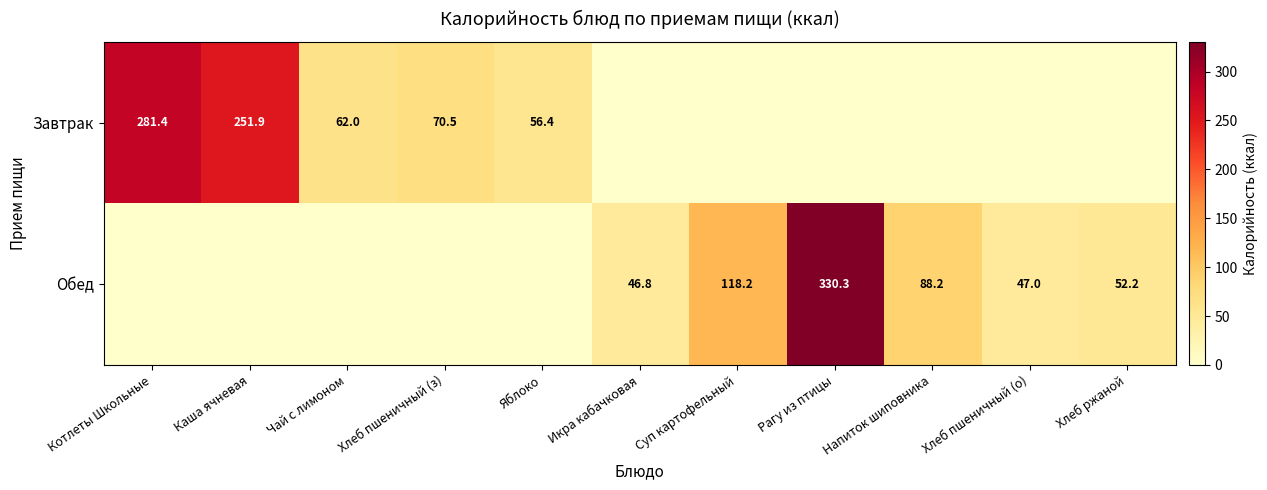

True or false: Завтрак has a value of 83.7 at Яблоко.

False